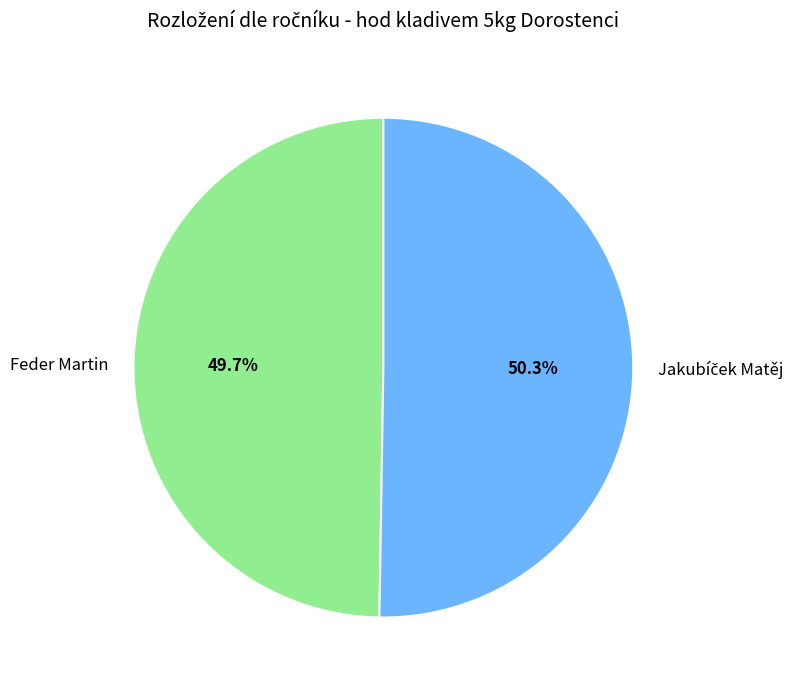

Which slice is the smallest?

Feder Martin